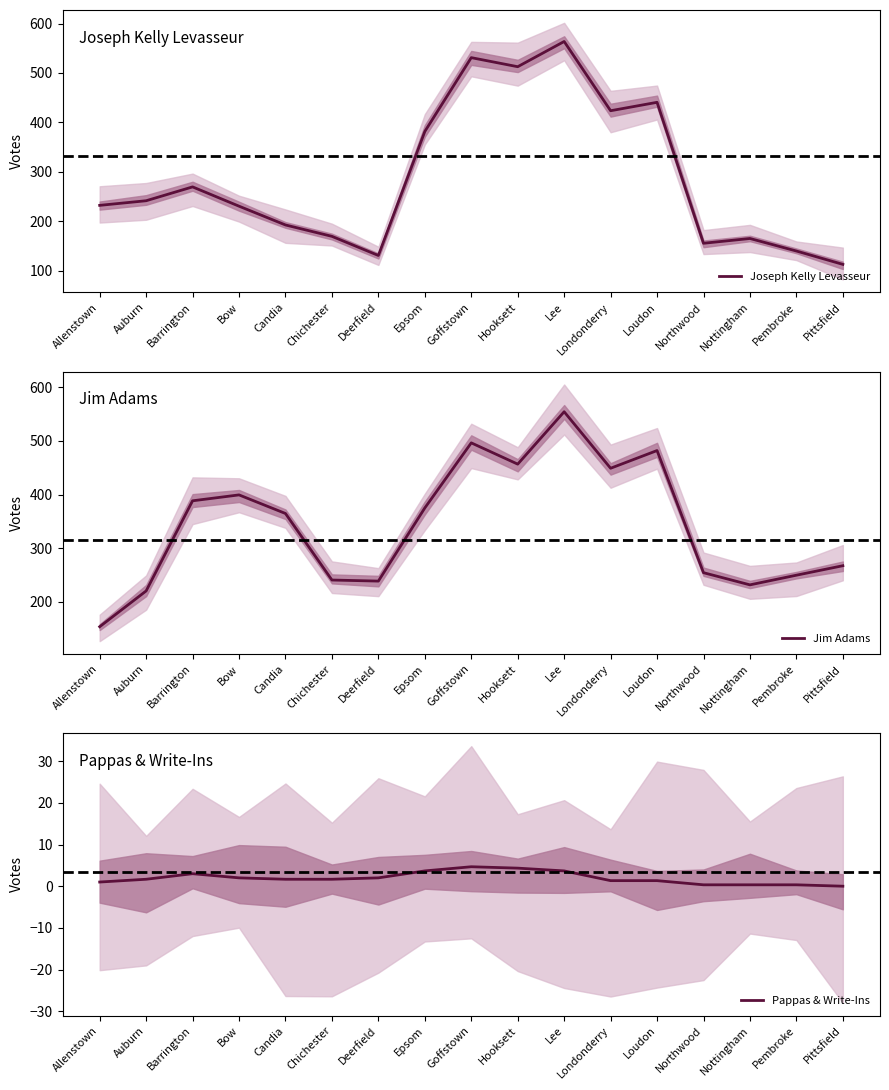

Is it true that Joseph Kelly Levasseur equals 230.7 at Bow?

True